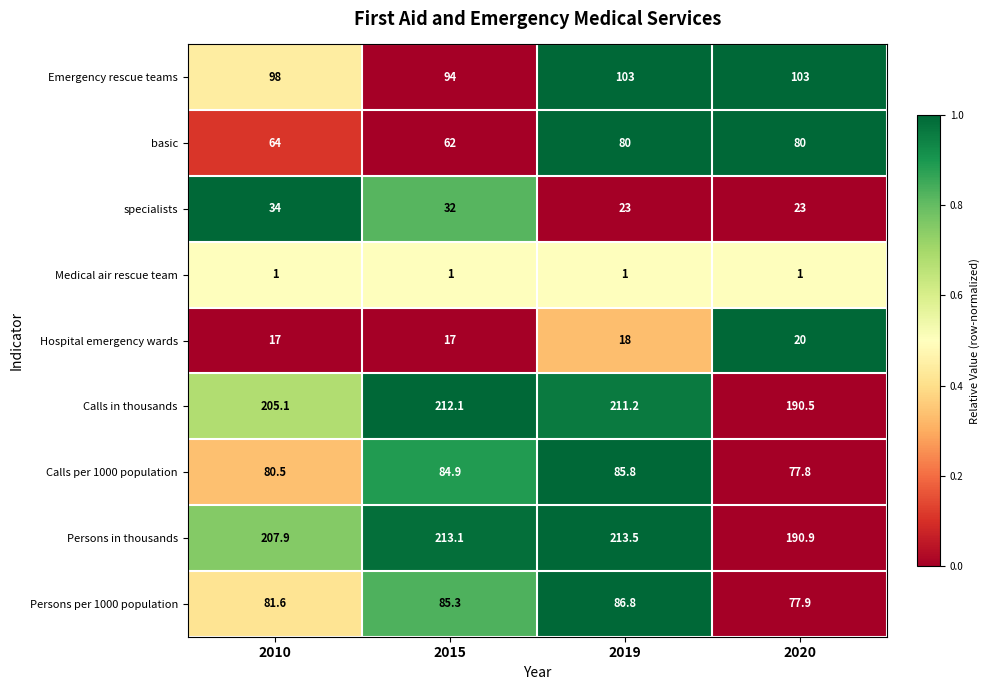

At how many categories does at least one series exceed 194?

3